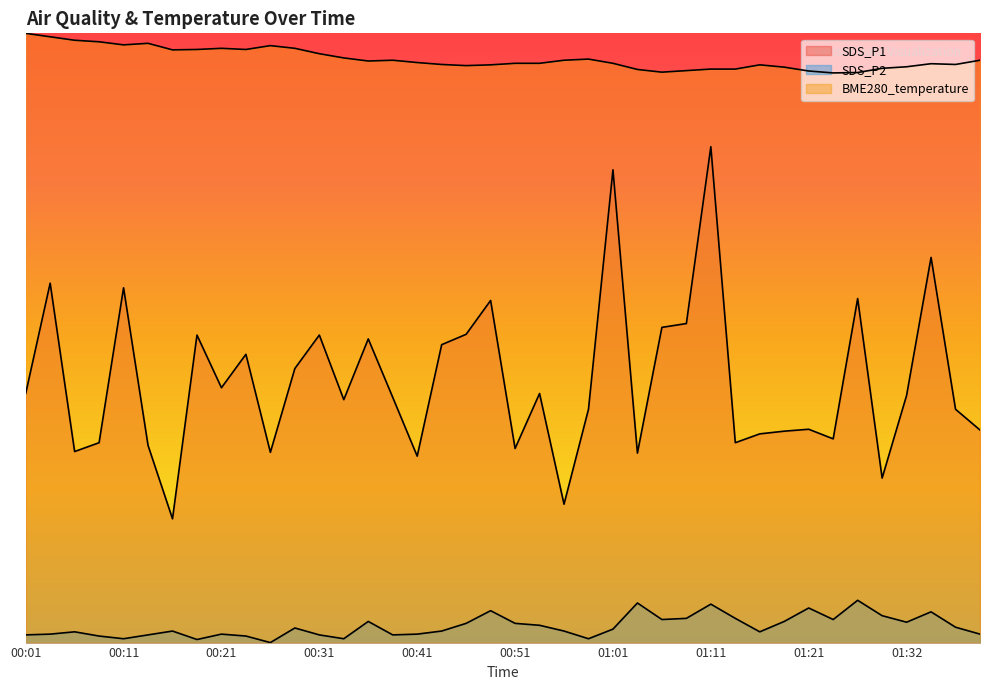

True or false: SDS_P1 and SDS_P2 intersect in this chart.

False